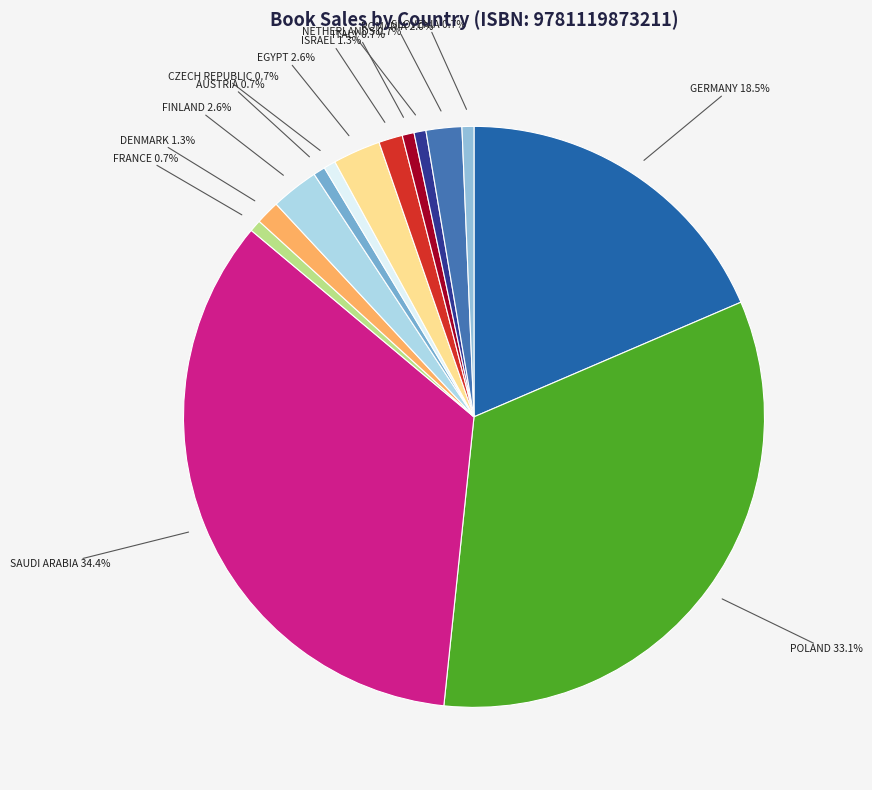

To the nearest percent, what percentage of the pie is AUSTRIA?

1%